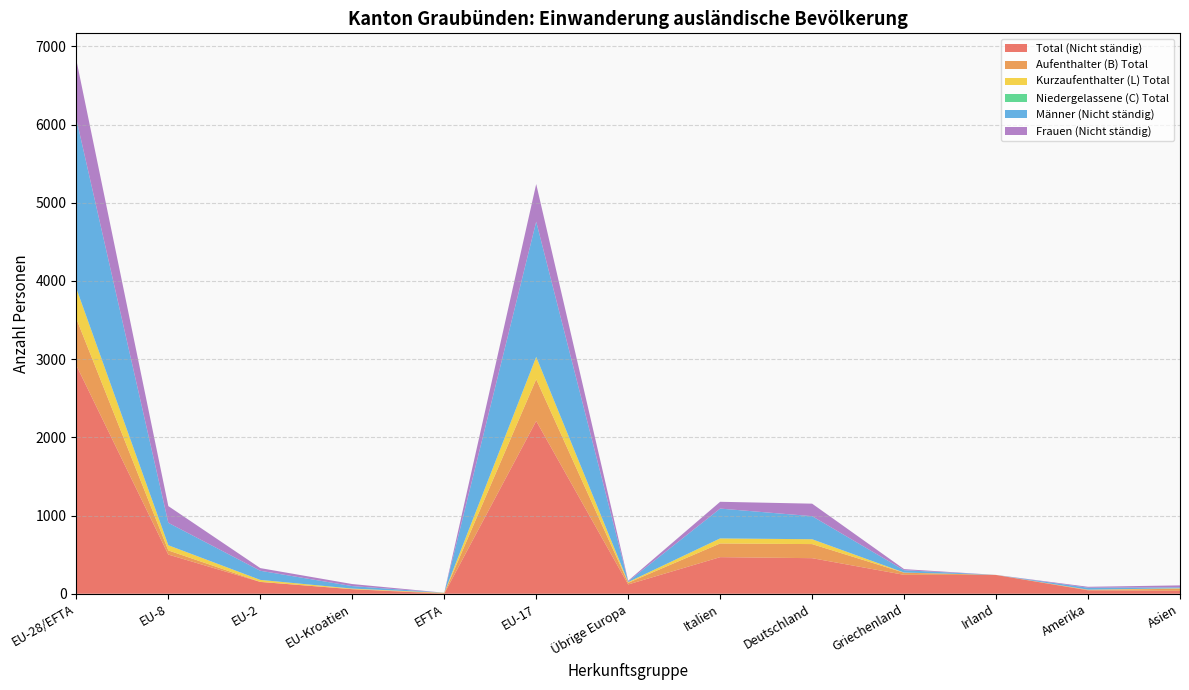

Reading left to right, list all the values displayed in this chart.

Total (Nicht ständig): 2920	501	151	58	1	2209	119	468	455	242	240	44	37
Aufenthalter (B) Total: 597	53	1	1	8	534	21	175	180	27	1	6	27
Kurzaufenthalter (L) Total: 385	66	25	7	3	284	9	64	62	2	0	2	6
Niedergelassene (C) Total: 3	0	0	0	0	3	0	1	0	0	0	0	0
Männer (Nicht ständig): 2165	287	117	32	1	1728	9	381	295	30	0	25	12
Frauen (Nicht ständig): 755	214	34	26	0	481	9	87	160	14	0	12	25